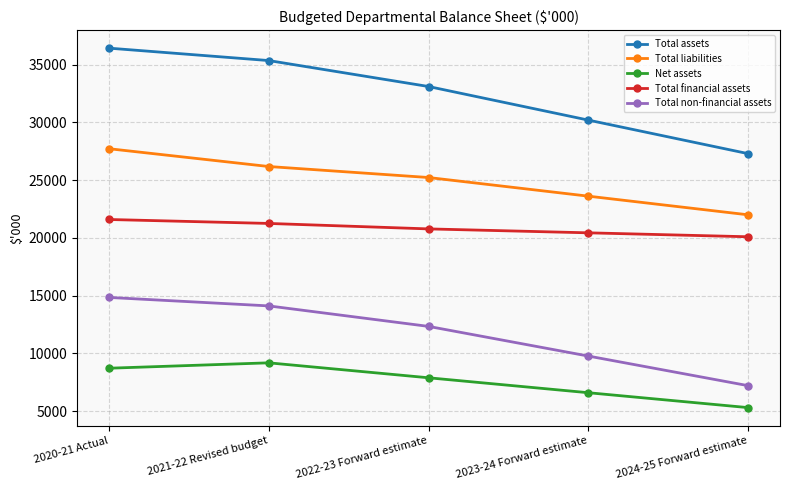

Is this an area chart (filled region under the line)?

No